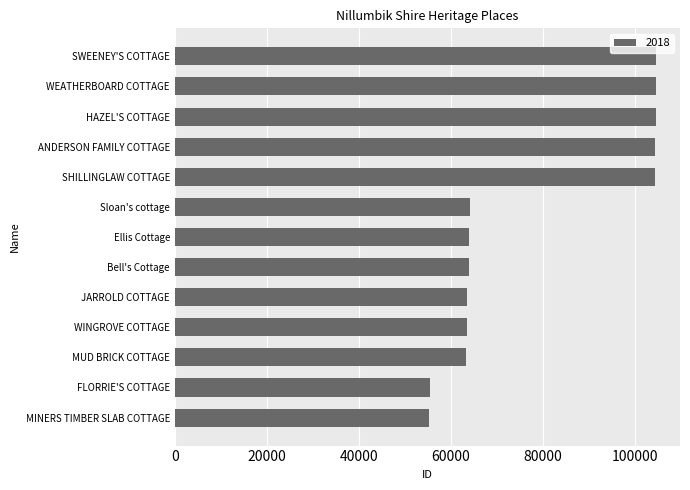

Approximately how many times larger is the value at Sloan's cottage compared to FLORRIE'S COTTAGE?

1.2